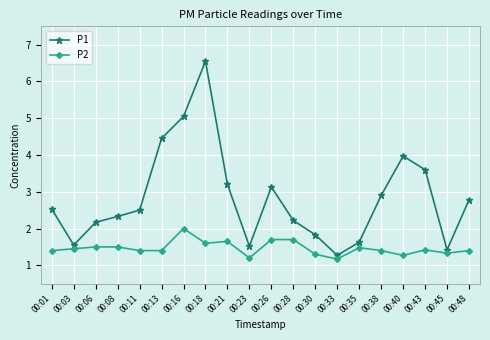

How many interior local valleys does the P1 series have?

4